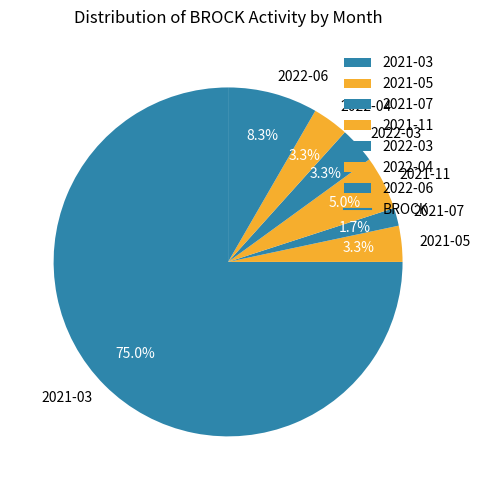

What is the largest slice in the pie chart?

2021-03